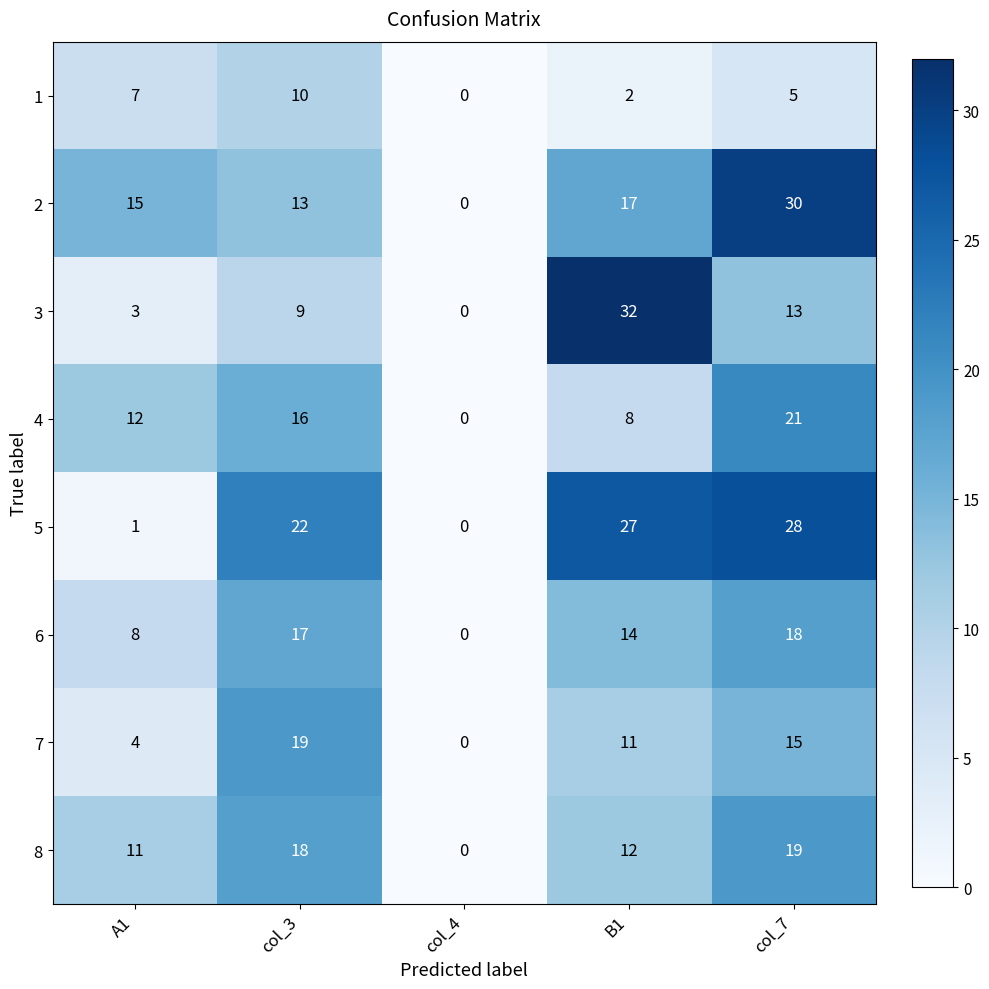

What is the difference between the highest and lowest values at col_7?

25